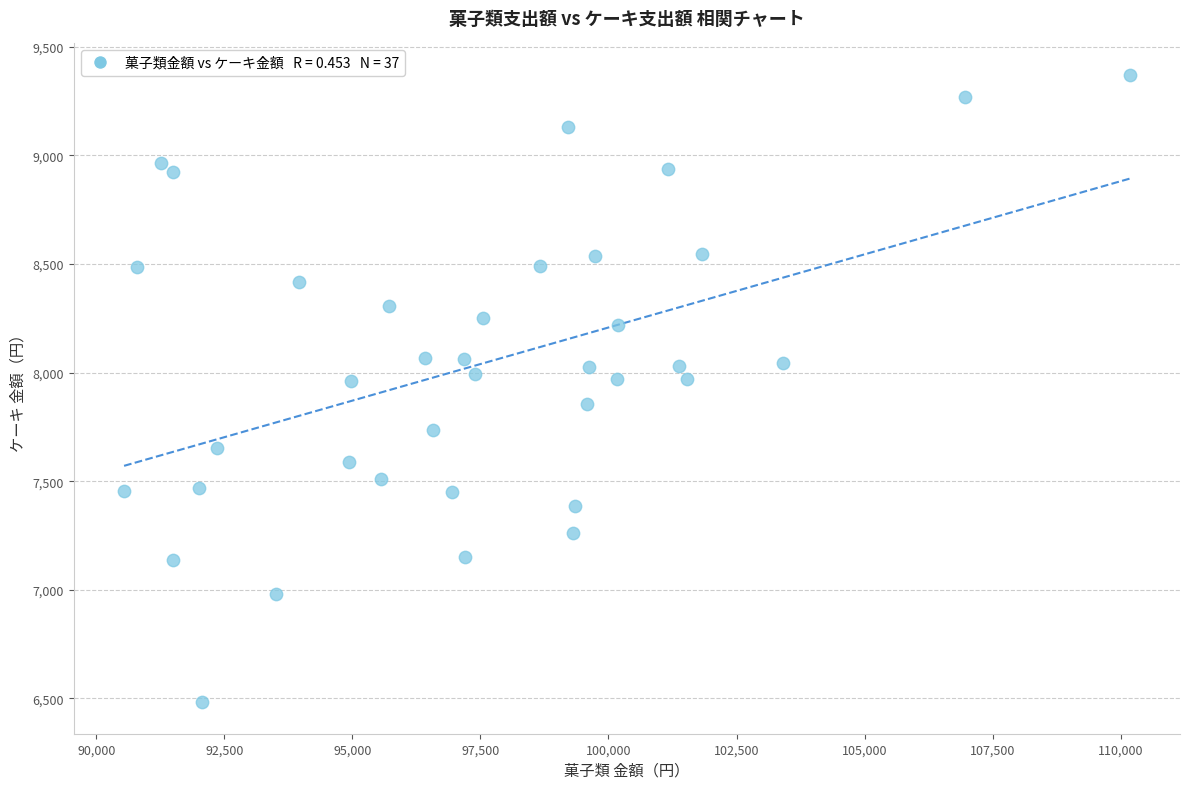

What is the range of Y values (max minus min)?

2888